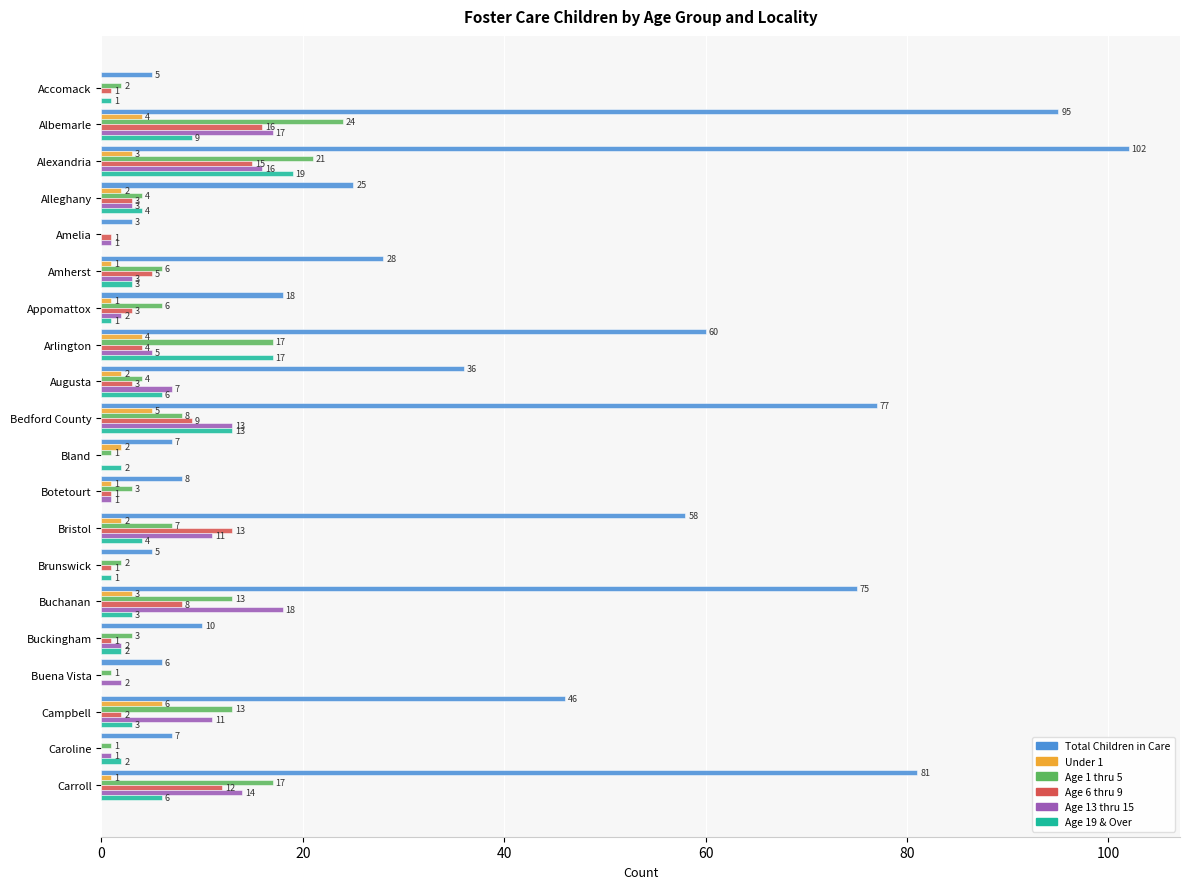

The Age 13 thru 15 series shows -9 at Accomack. True or false?

False